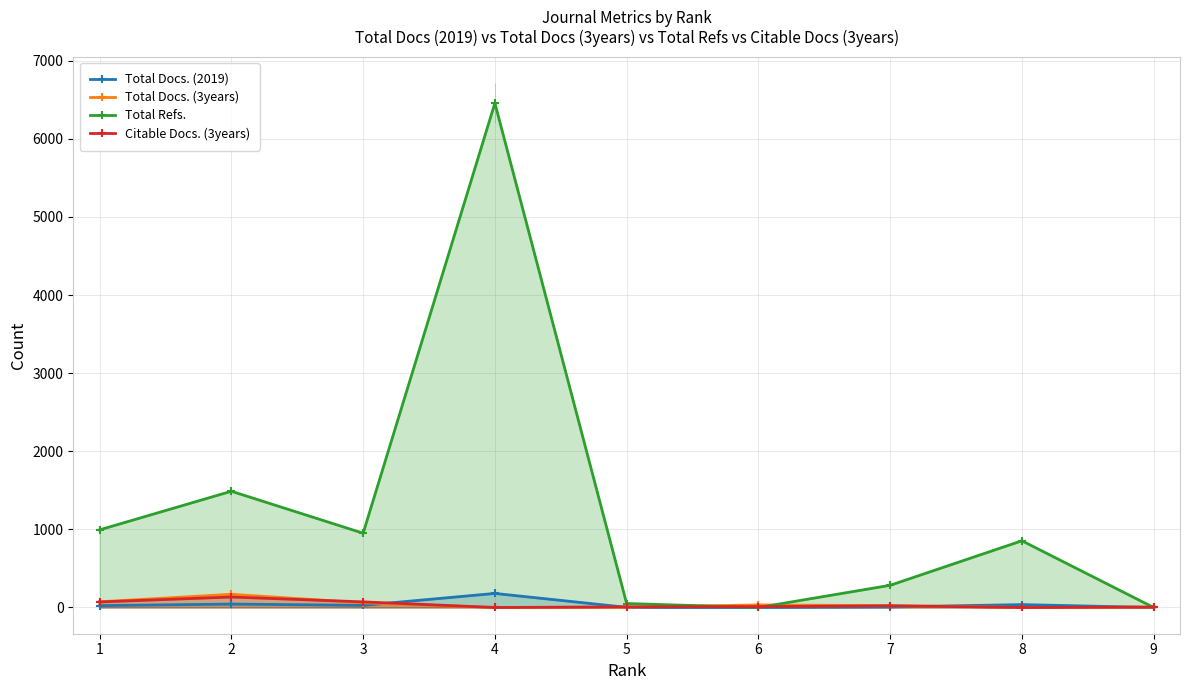

What is the value of the Total Docs. (2019) point at the 1st from the left?

24